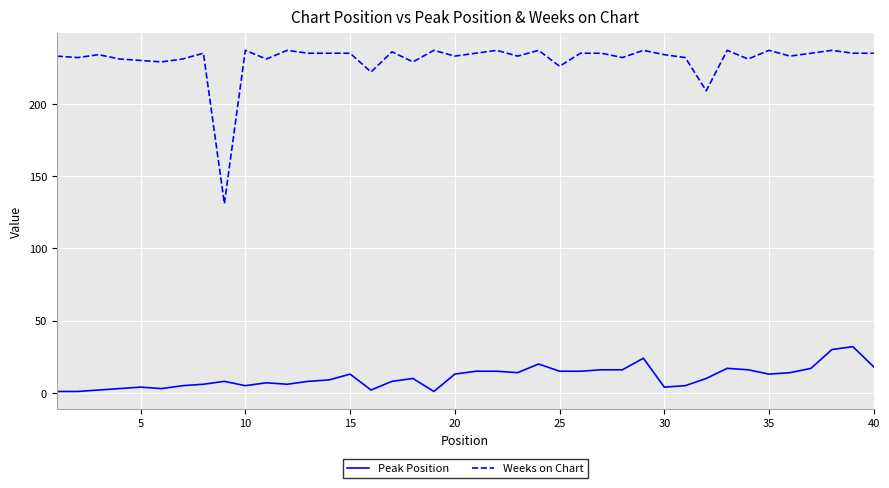

What is the smallest value displayed?

1